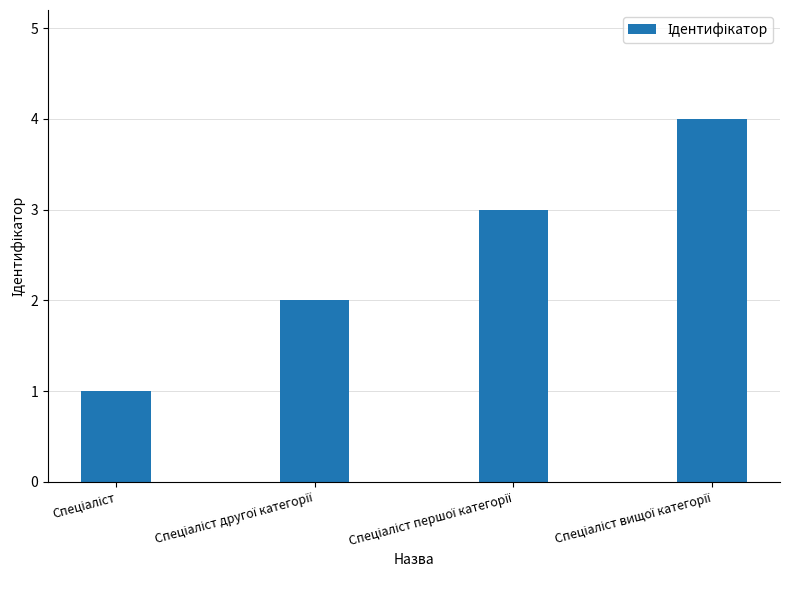

Reading right to left, transcribe all the data shown in this chart.

4	3	2	1